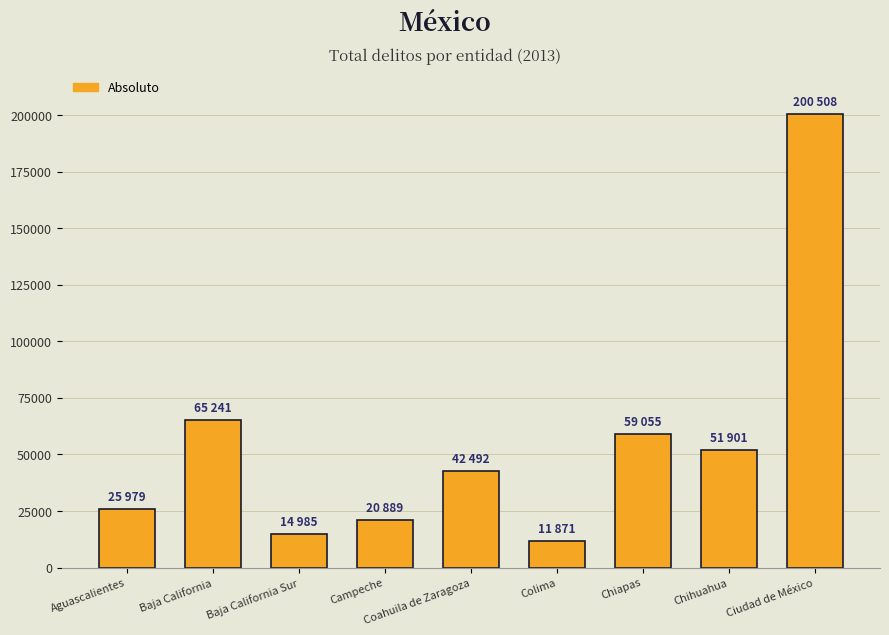

What is the ratio of the value at Chiapas to the value at Coahuila de Zaragoza?

1.4